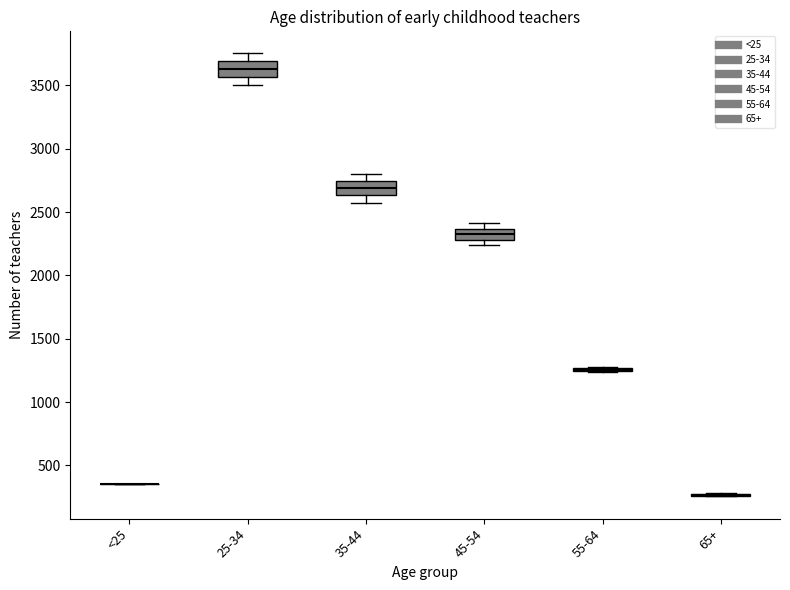

Reading left to right, read every box against the y-axis: the position of its median line, the range the box covers, and the ends of its whiskers. The values are not printed on the chart, so give them approximately, as read against the axis.

<25: box collapsed to a line at 350, whiskers 350 to 350
25-34: median 3650, box 3550 to 3700, whiskers 3500 to 3750
35-44: median 2700, box 2650 to 2750, whiskers 2600 to 2800
45-54: median 2350 (inside the box), box 2300 to 2350, whiskers 2250 to 2400
55-64: box collapsed to a line at 1250, whiskers 1250 to 1300
65+: box collapsed to a line at 250, whiskers 250 to 300